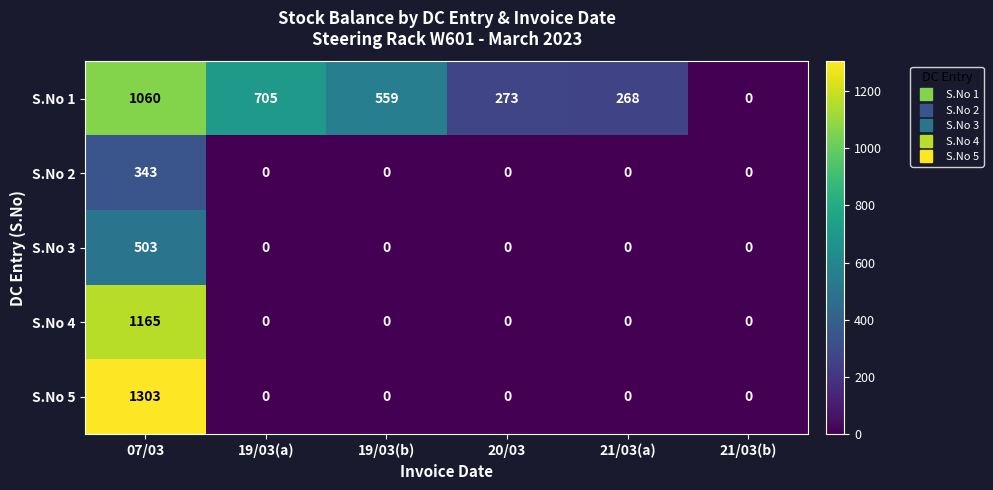

Which category has the highest value across all series?

07/03